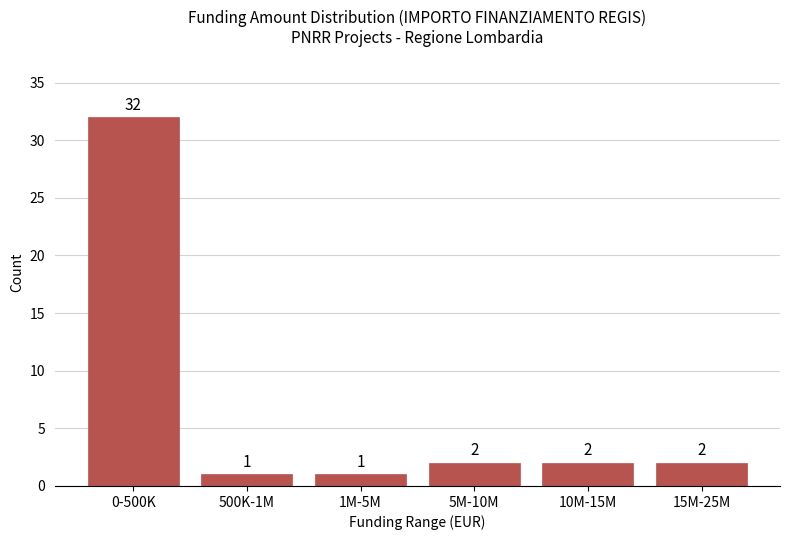

Reading left to right, what are all the values shown in this chart?

32	1	1	2	2	2